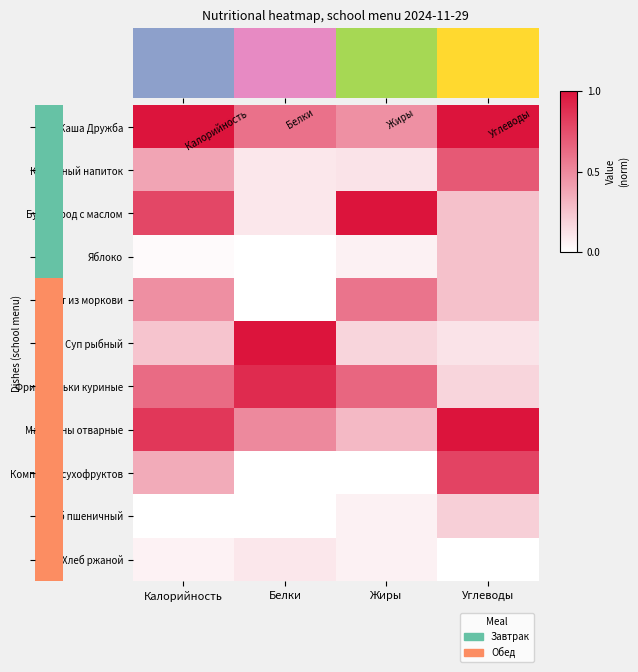

Which category has the lowest value across all series?

Калорийность